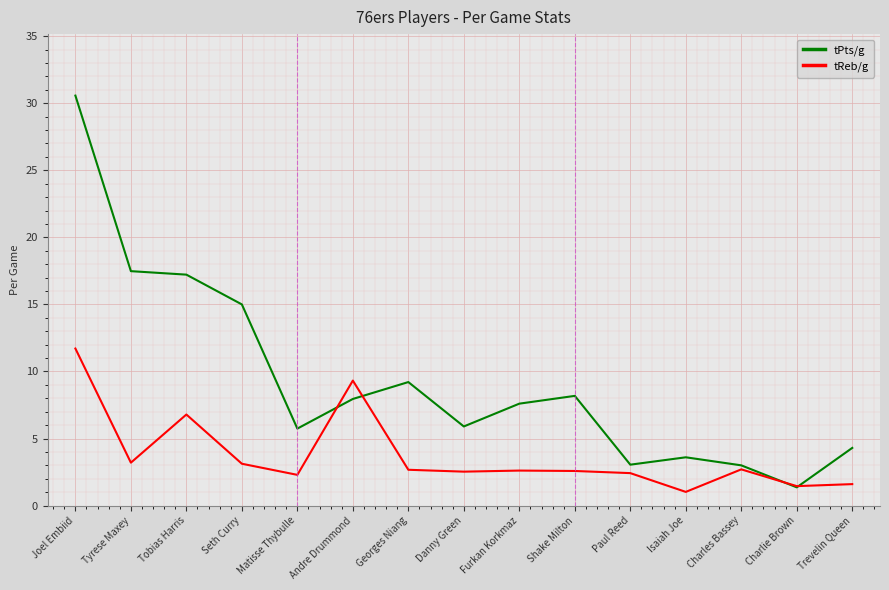

Rank the series by their average value, from highest to lowest.

tPts/g, tReb/g